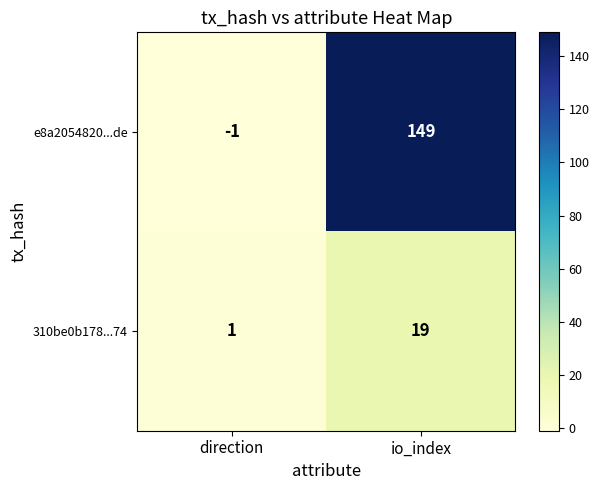

Which series has the widest spread of values?

e8a2054820...de